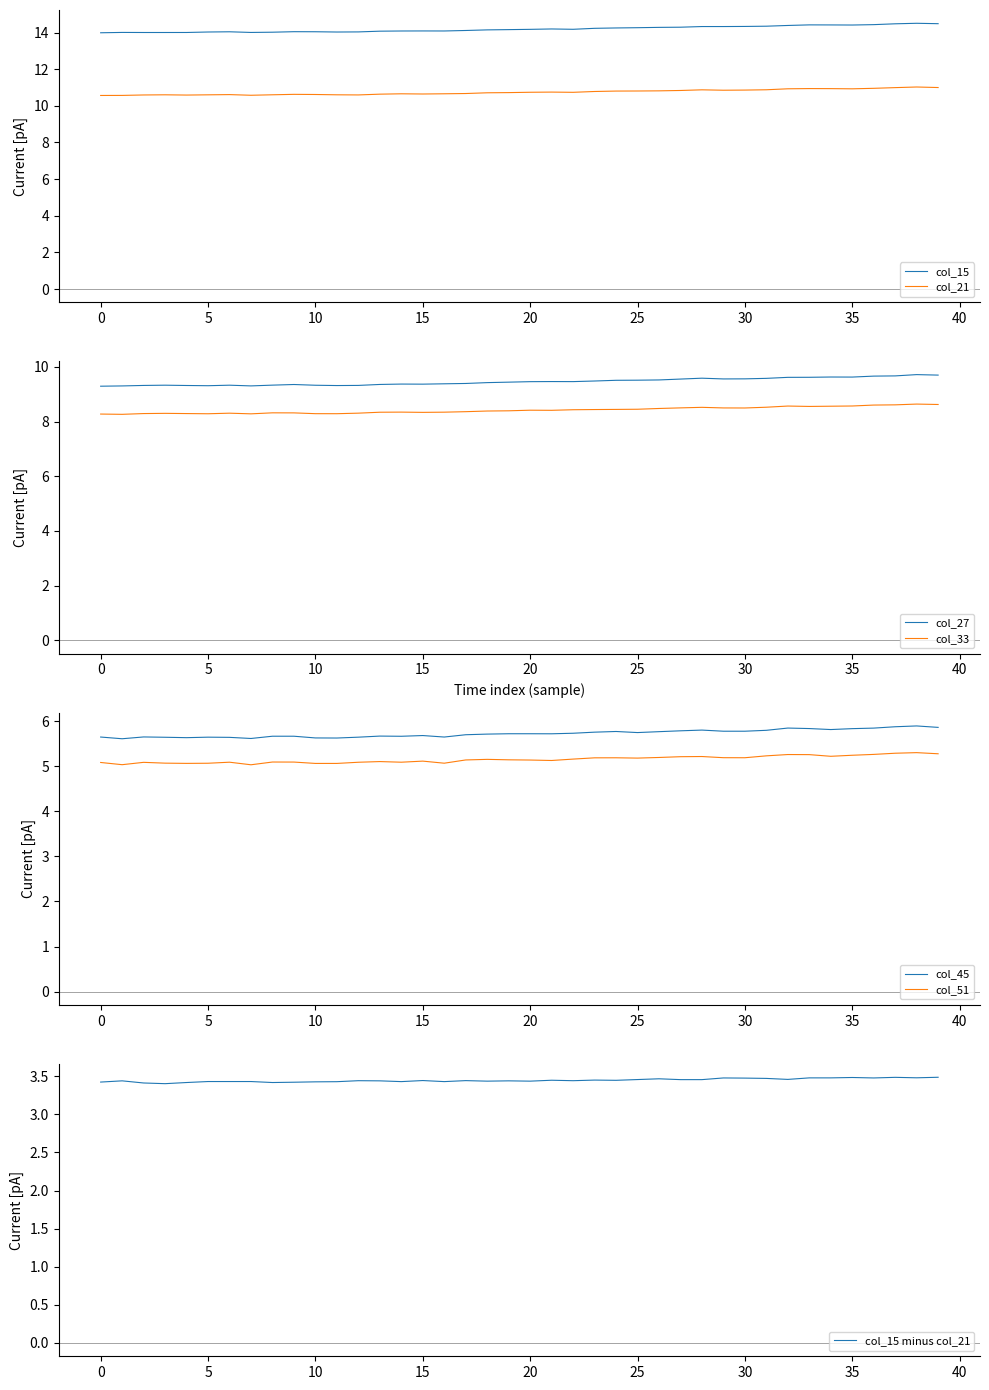

True or false: col_15 and col_21 intersect in this chart.

False